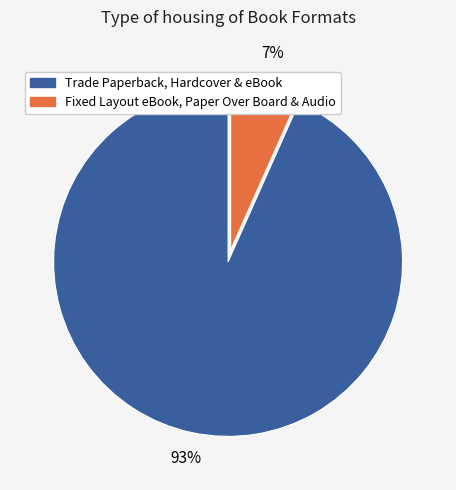

To the nearest percent, what is the average slice percentage?

50%